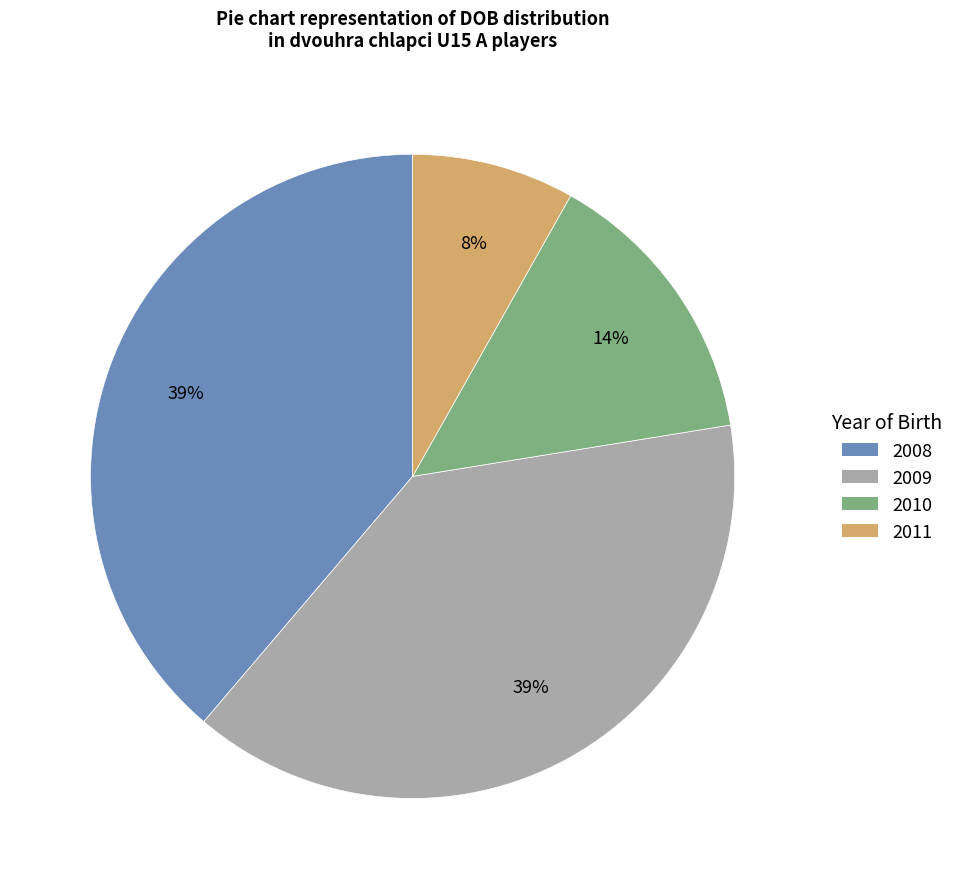

The 2009 slice represents 39% of the pie. True or false?

True